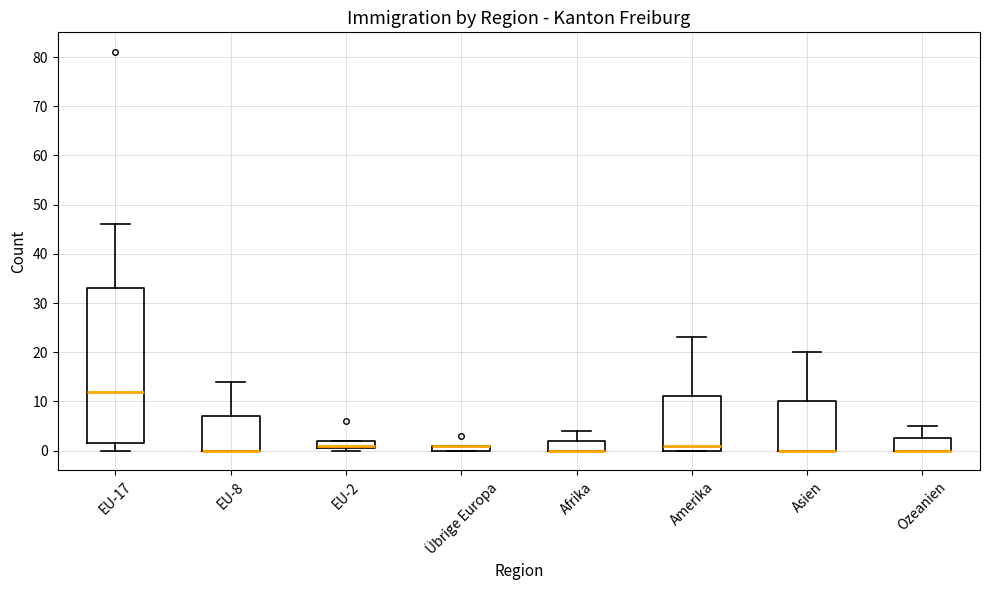

Which box is the tallest, from its lower edge to its upper edge?

EU-17